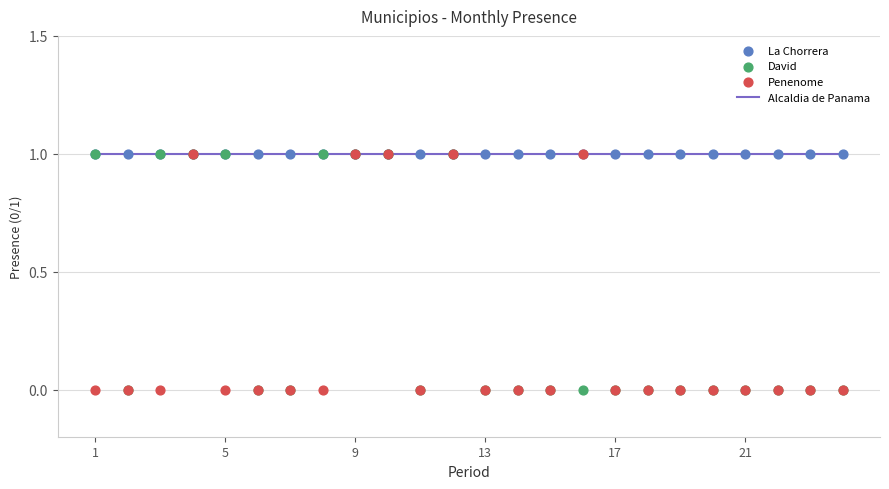

Which series contains the lowest Y value?

David